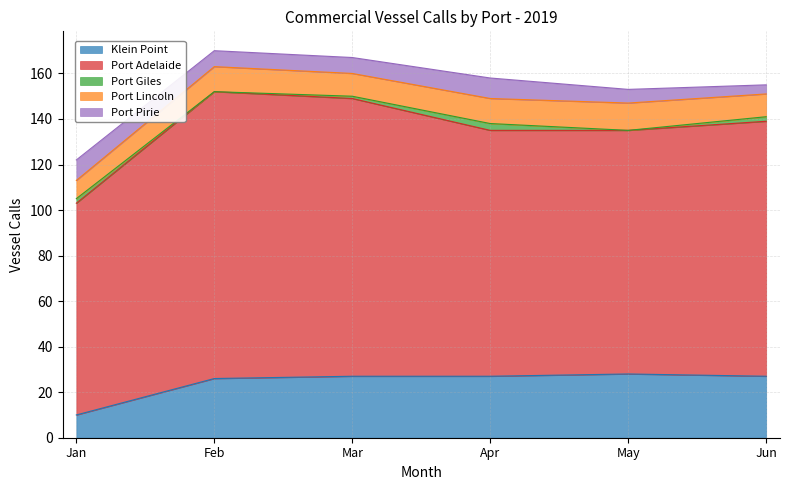

Rank the series by their maximum value, from highest to lowest.

Port Adelaide, Klein Point, Port Lincoln, Port Pirie, Port Giles